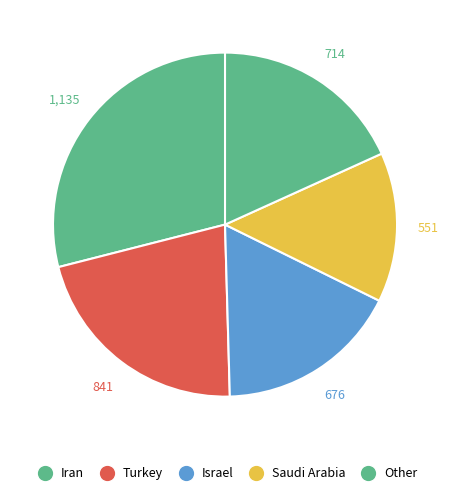

Rank the categories by value from lowest to highest.

Saudi Arabia, Israel, Other, Turkey, Iran